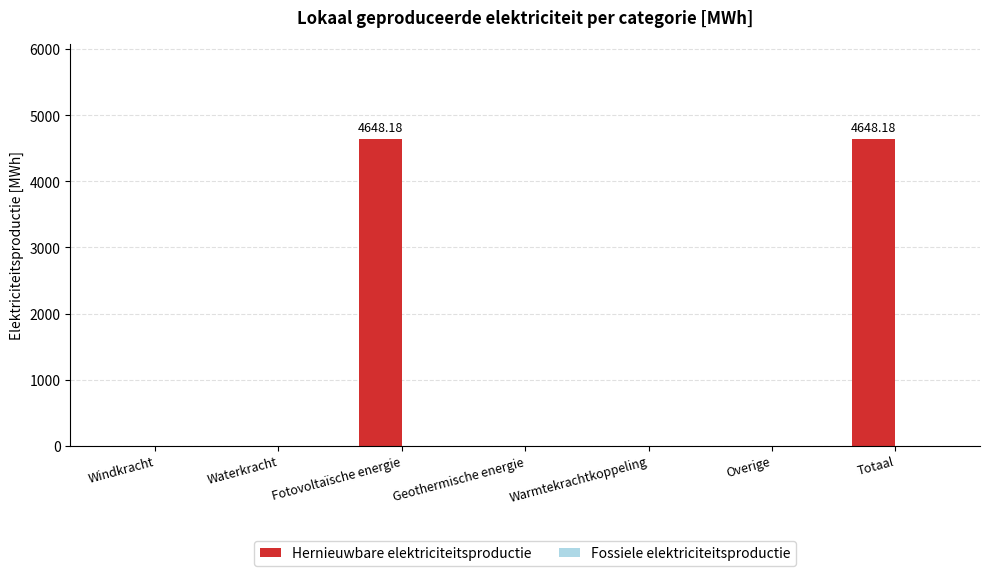

Which has a higher value, Waterkracht or Fotovoltaïsche energie?

Fotovoltaïsche energie